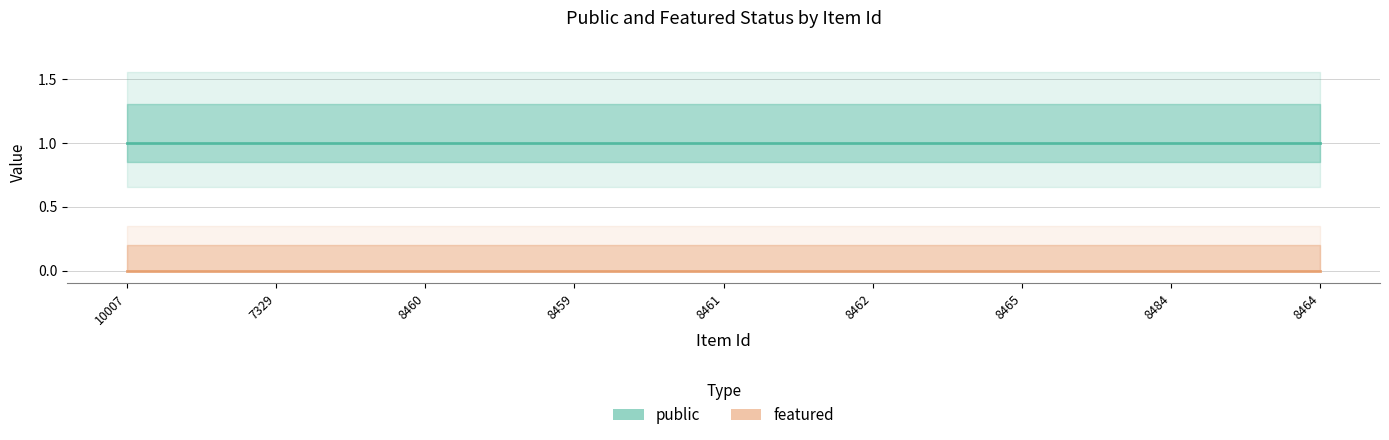

What is the spread (max minus min) of values at 8464?

1